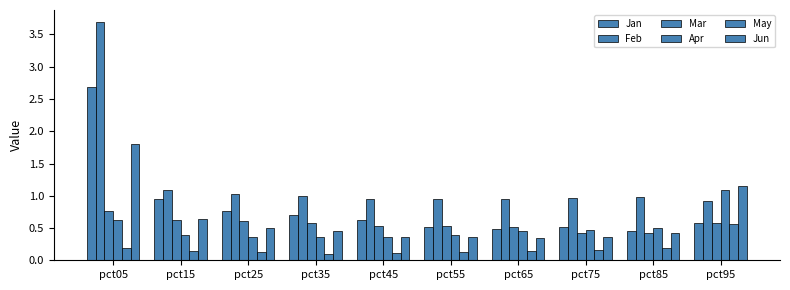

What is the minimum value shown in the chart?

0.1